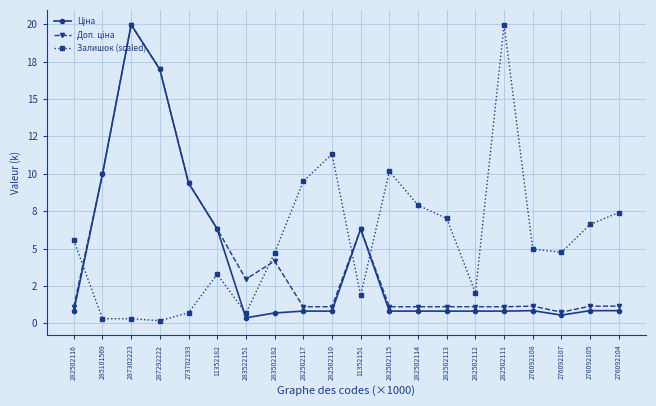

True or false: Доп. ціна has more than 2 points higher than both neighbors.

True